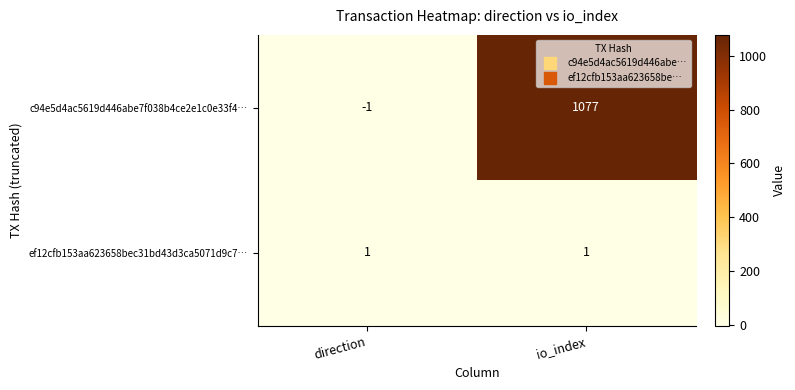

Is the value of ef12cfb153aa623658bec31bd43d3ca5071d9c7… at io_index greater than the value of c94e5d4ac5619d446abe7f038b4ce2e1c0e33f4… at direction?

Yes